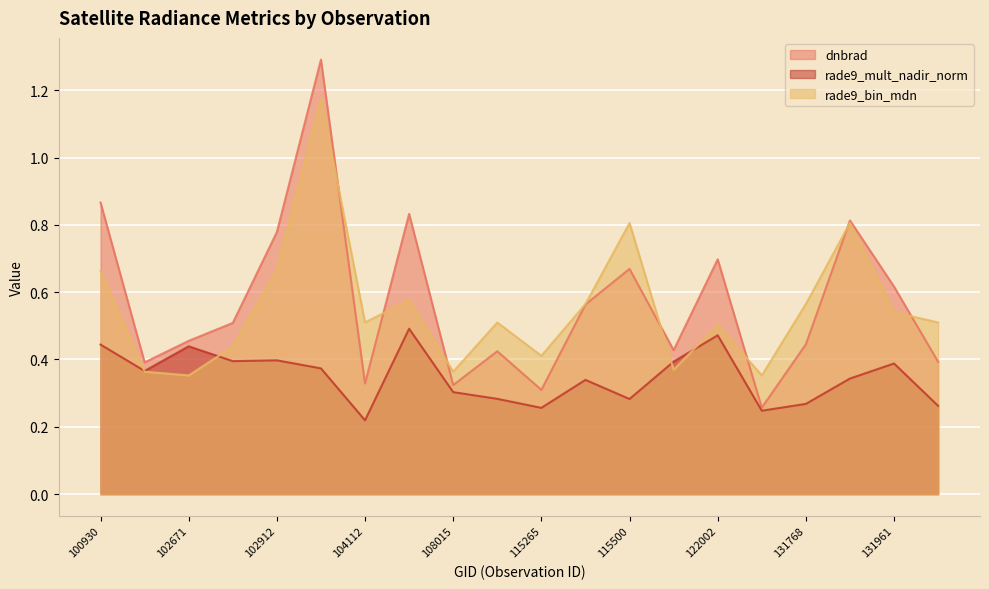

Where do dnbrad and rade9_bin_mdn first cross each other?

103032 and 104112